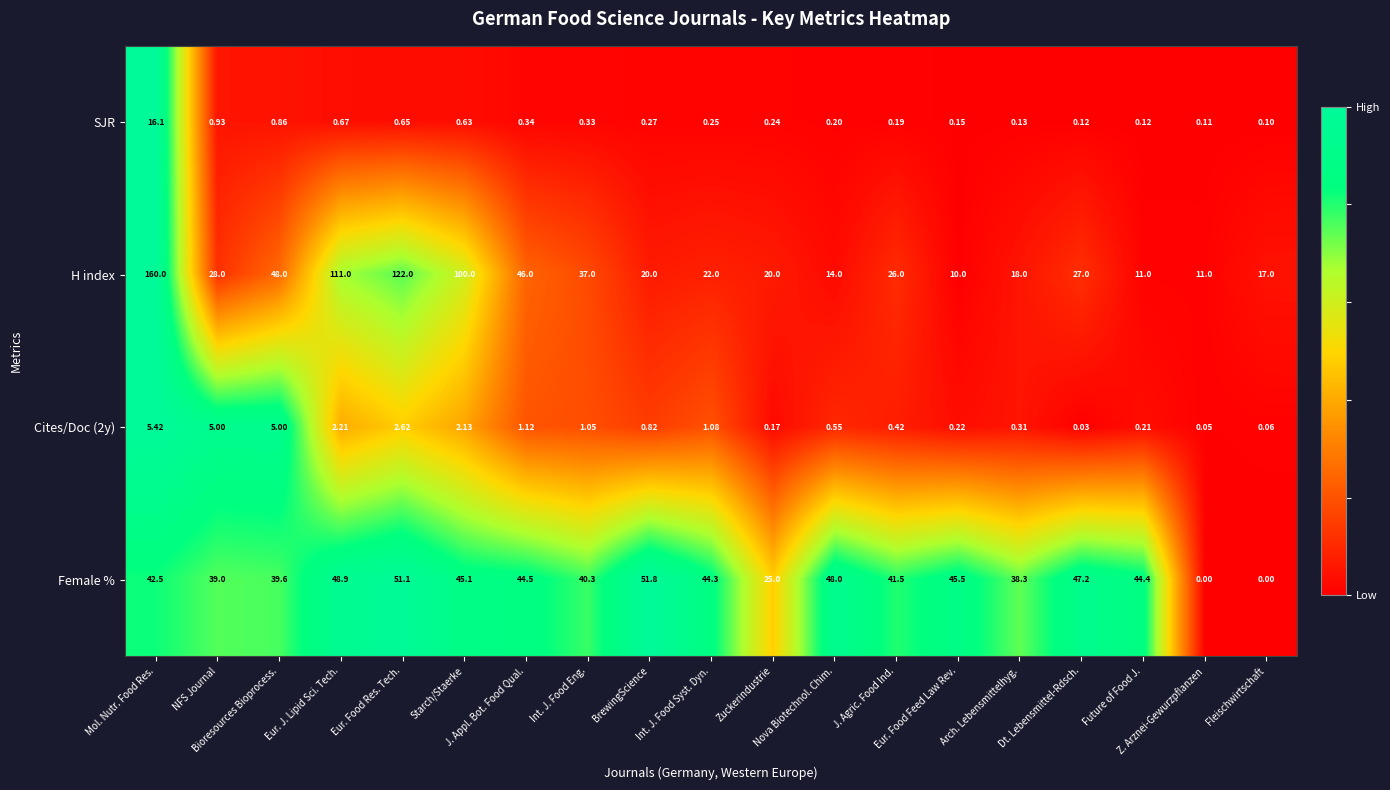

Which series has the largest total across all categories?

H index